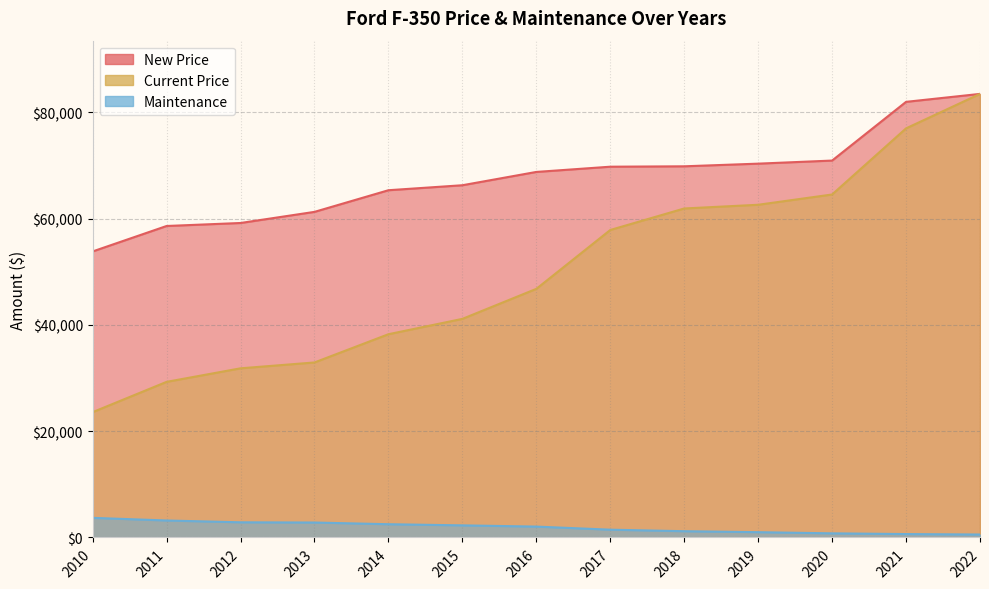

True or false: Current Price and Maintenance cross at least once.

False